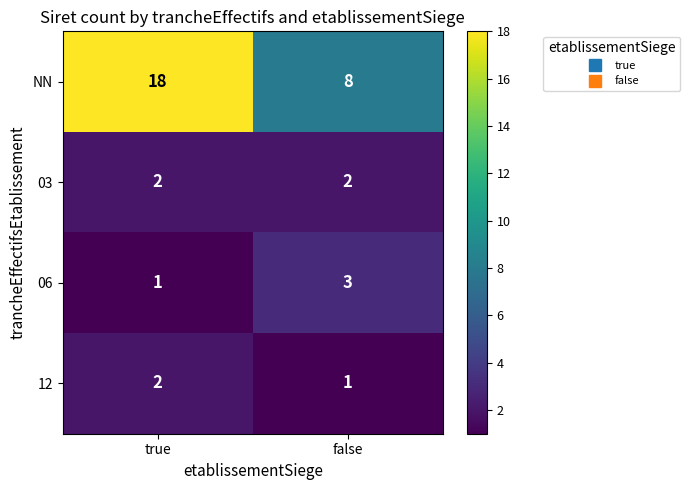

How many values in the 06 series are below 3?

1